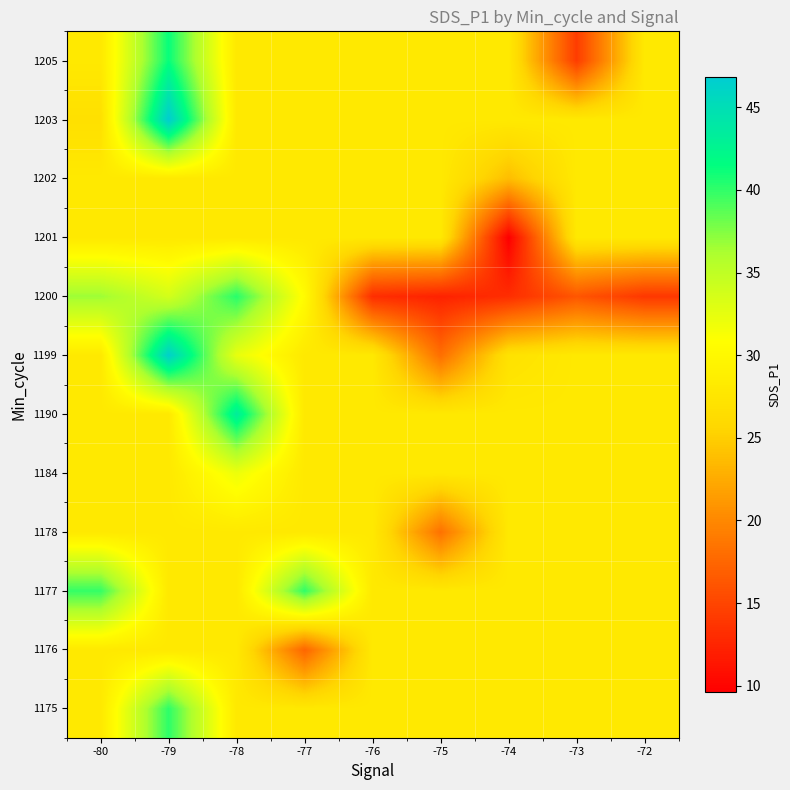

How many distinct data groups are displayed?

12